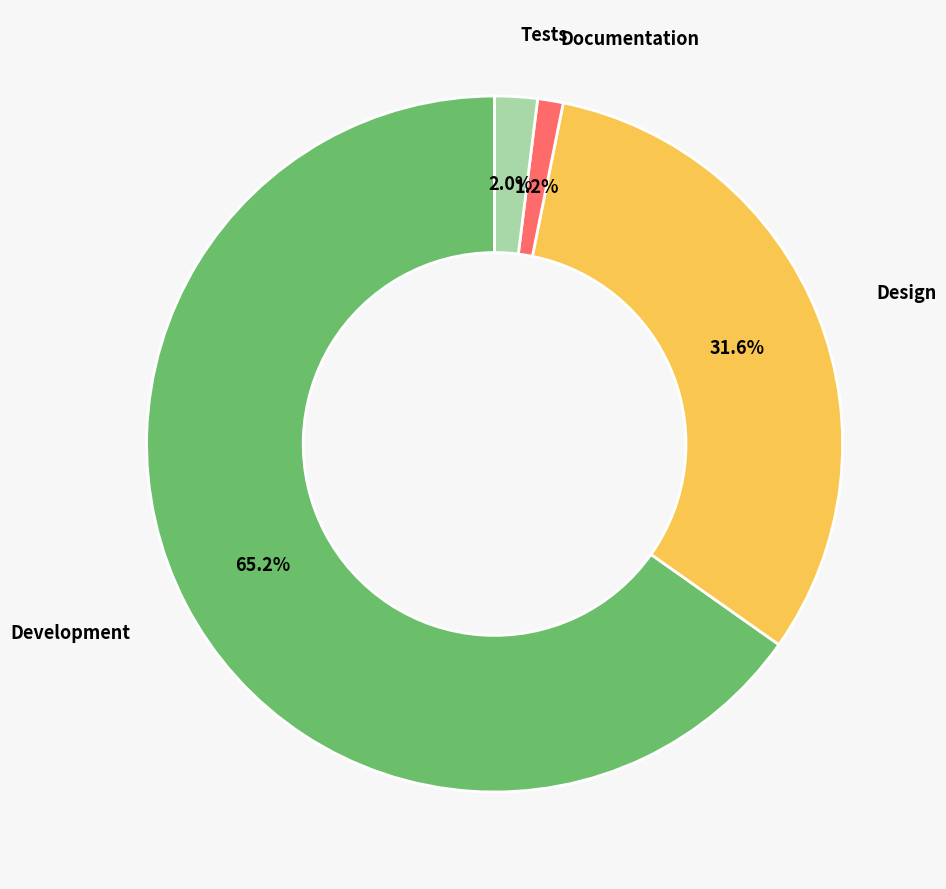

Do Design and Documentation together represent more than half of the pie?

No